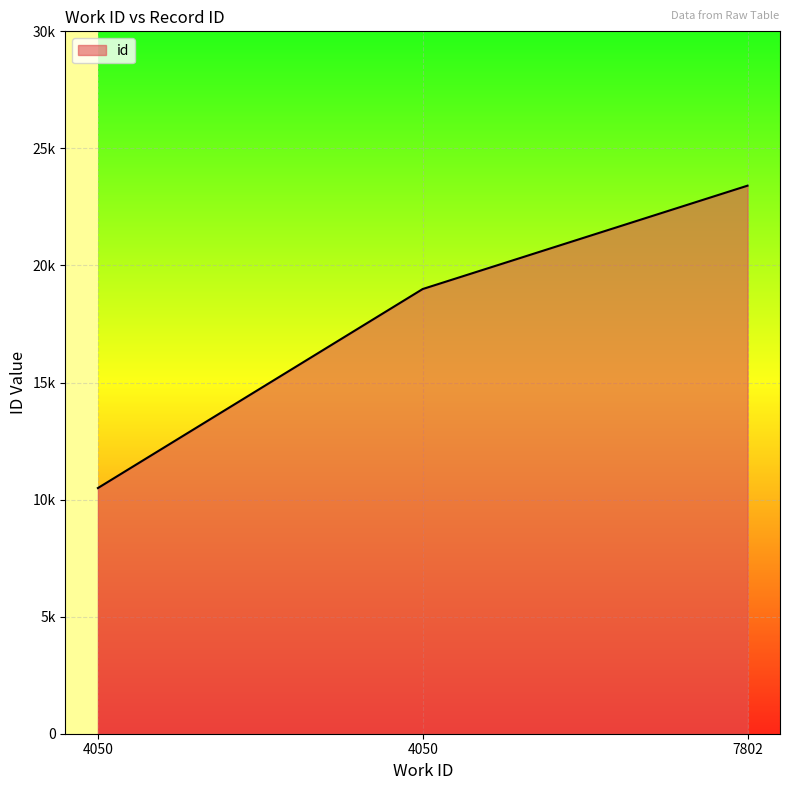

Does the chart display data point markers on the line(s)?

No